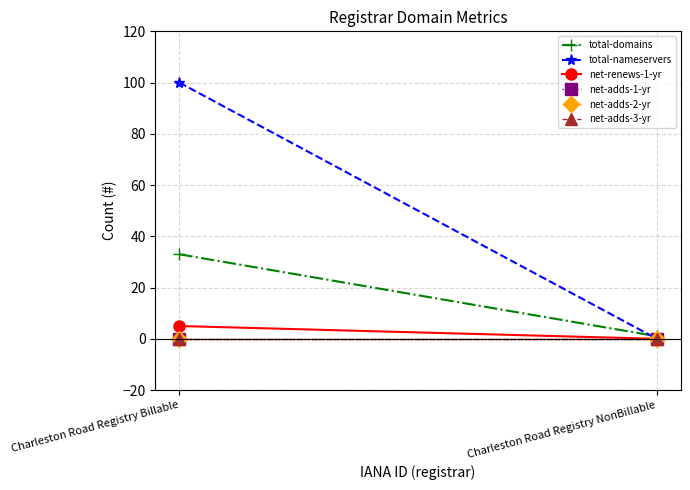

What is the average value of the total-nameservers series?

50